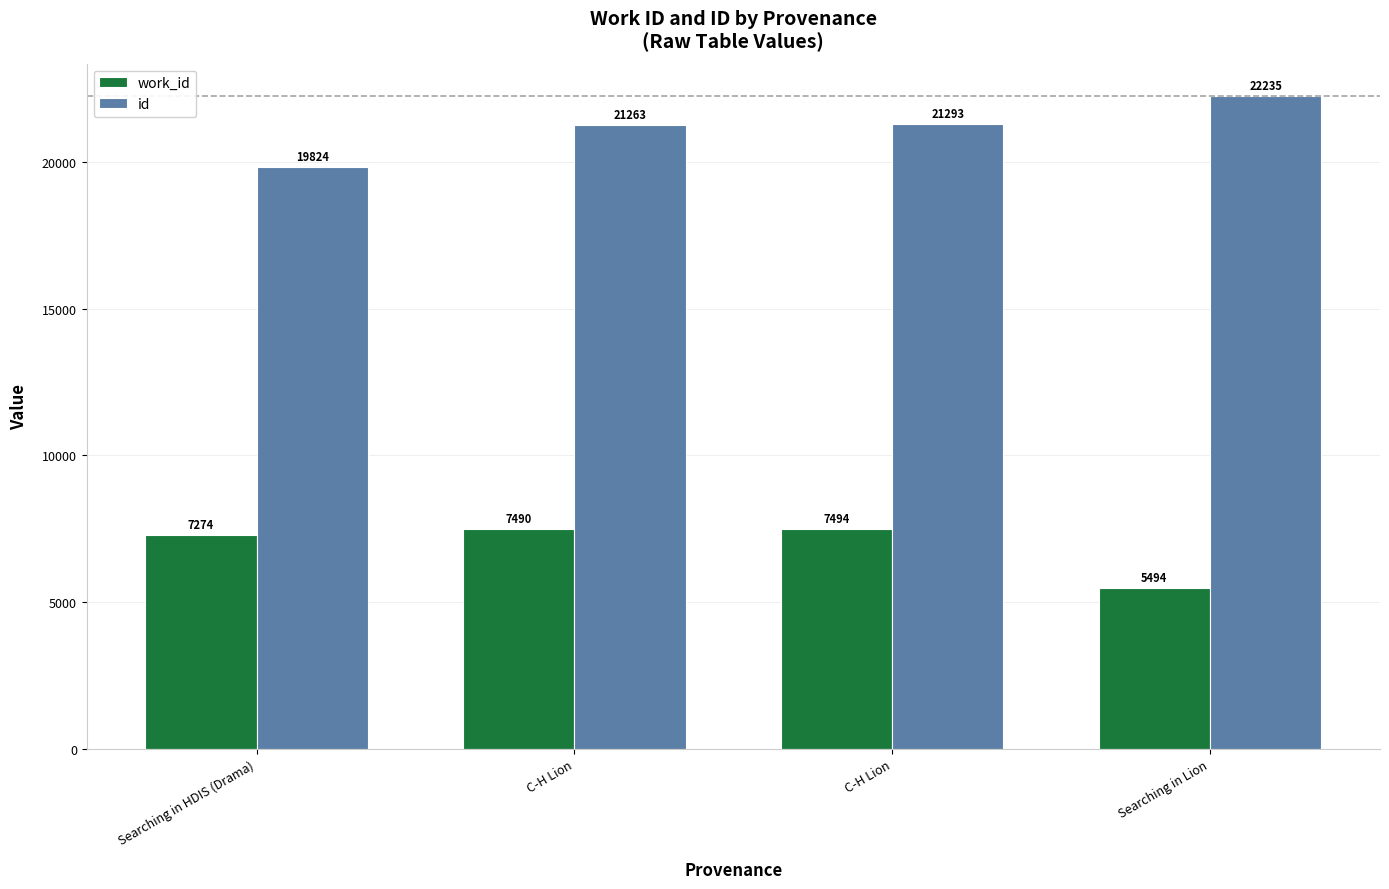

Are the bars horizontal?

No